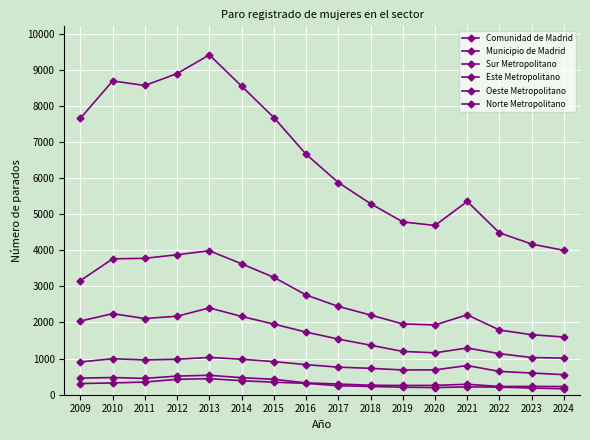

List the series in order of their peak value, highest first.

Comunidad de Madrid, Municipio de Madrid, Sur Metropolitano, Este Metropolitano, Oeste Metropolitano, Norte Metropolitano